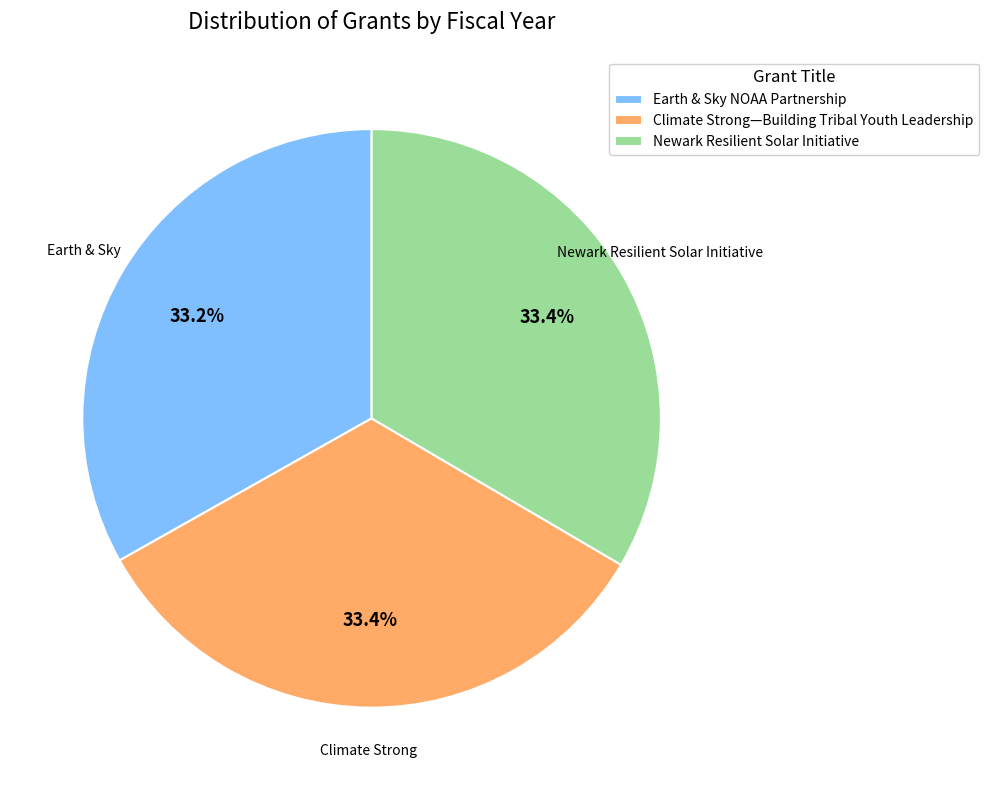

What is the ratio of the value at Earth & Sky NOAA Partnership to the value at Climate Strong—Building Tribal Youth Leadership?

1.0